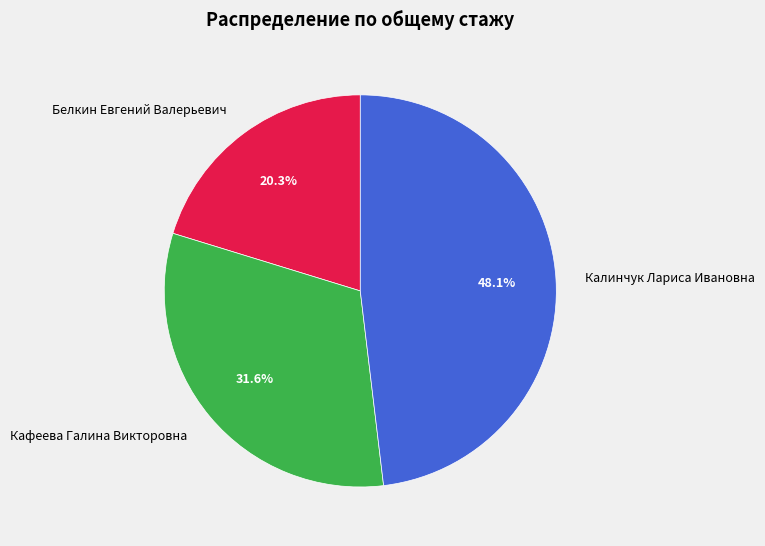

How many slices are in this pie chart?

3